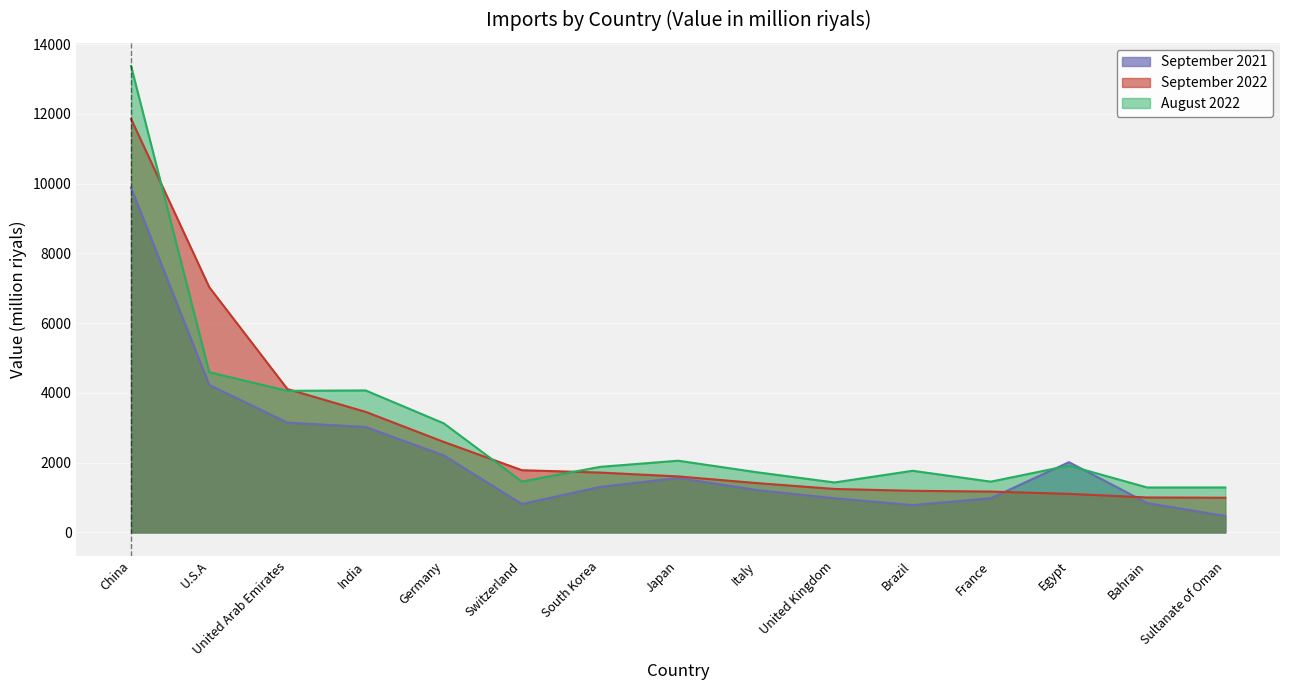

Where is the first local minimum for September 2021?

Switzerland